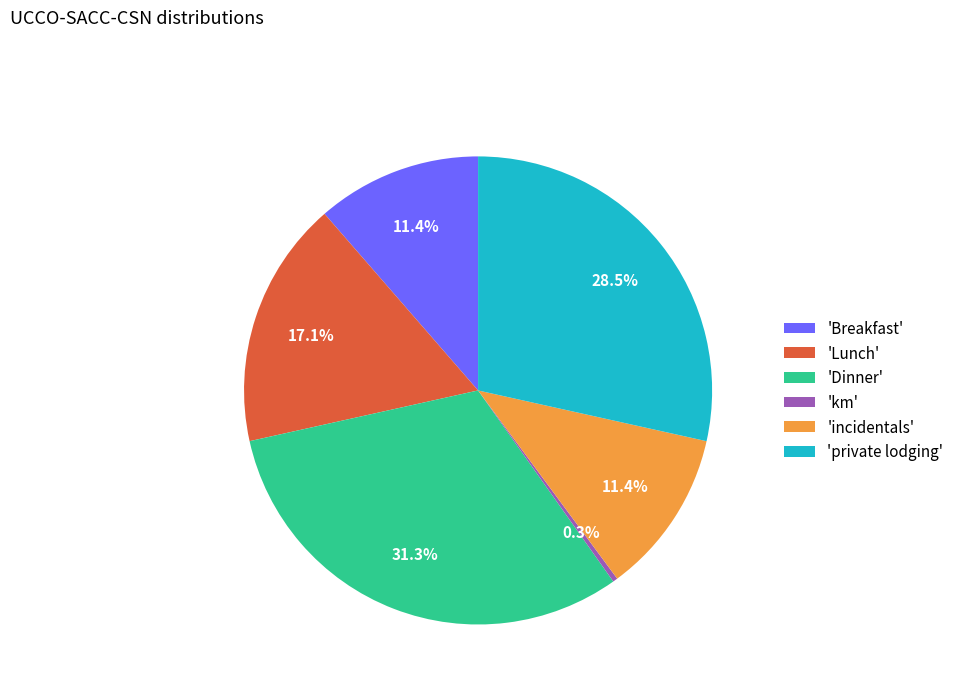

Is there any slice that represents more than half of the pie?

No